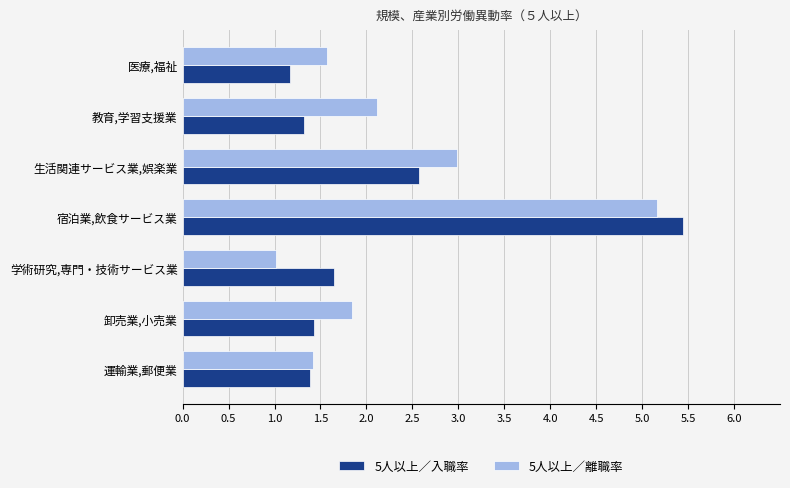

Rank the series by their maximum value, from highest to lowest.

5人以上／入職率, 5人以上／離職率